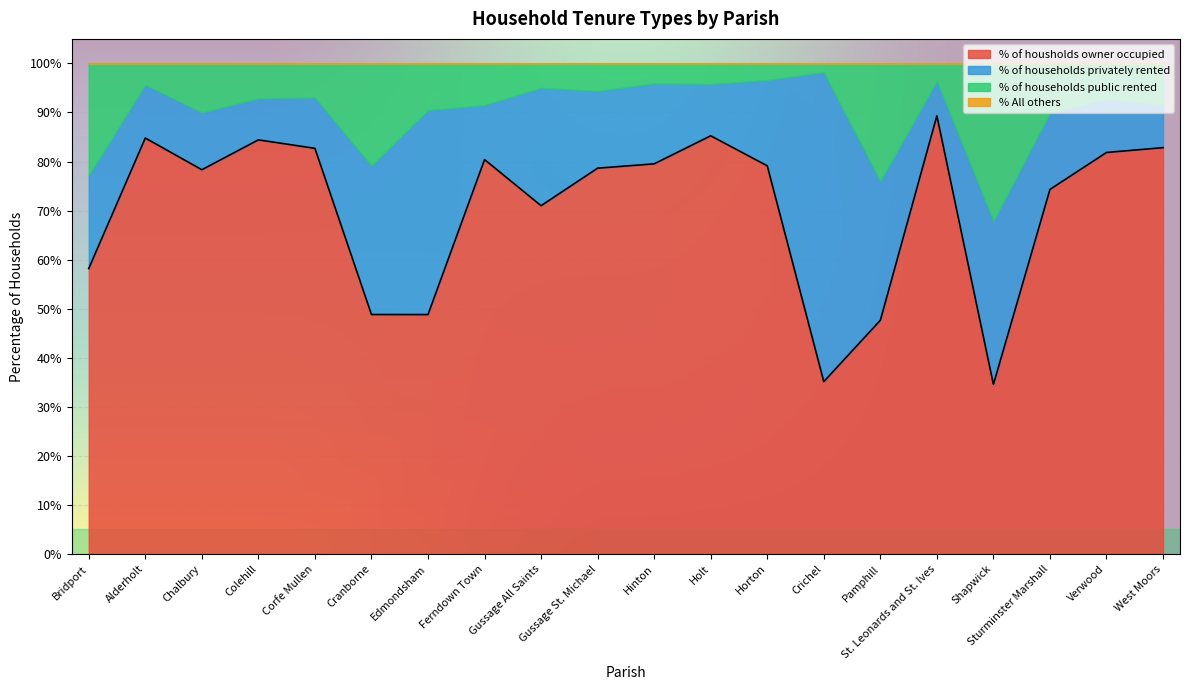

At how many categories does at least one series exceed 18?

20